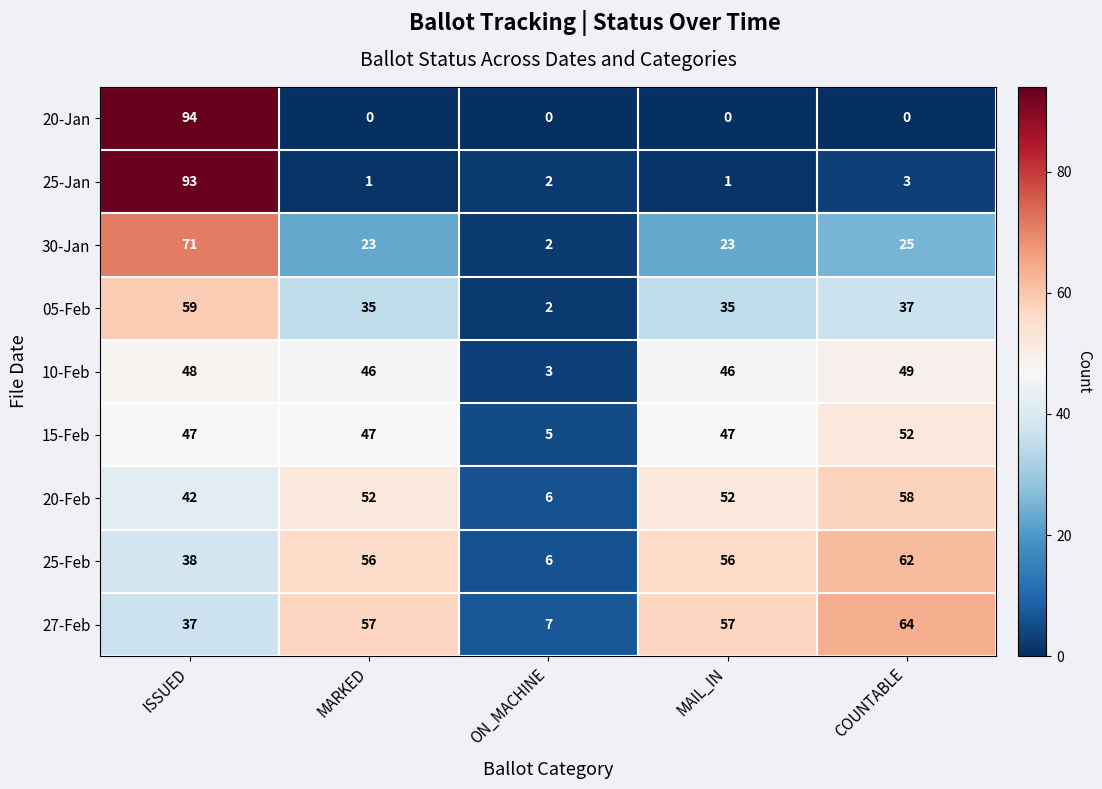

Which series has the widest spread of values?

20-Jan